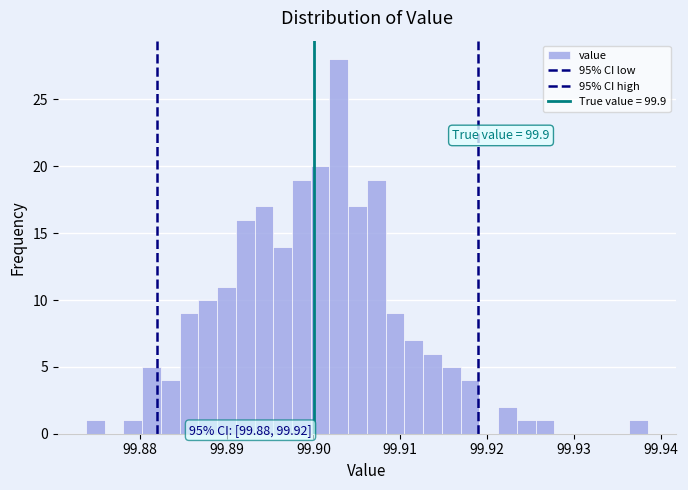

Around what value on the x-axis is the tallest bar? Give the approximate position of its centre, as read against the axis.

99.903